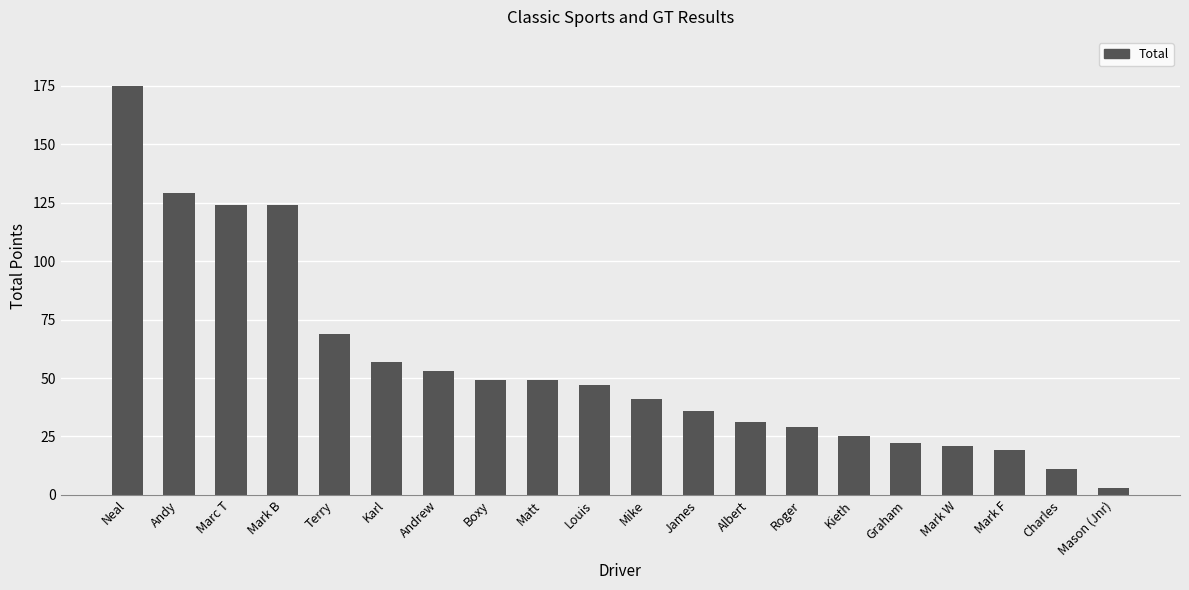

What is the change in value from Graham to Mark F?

-3